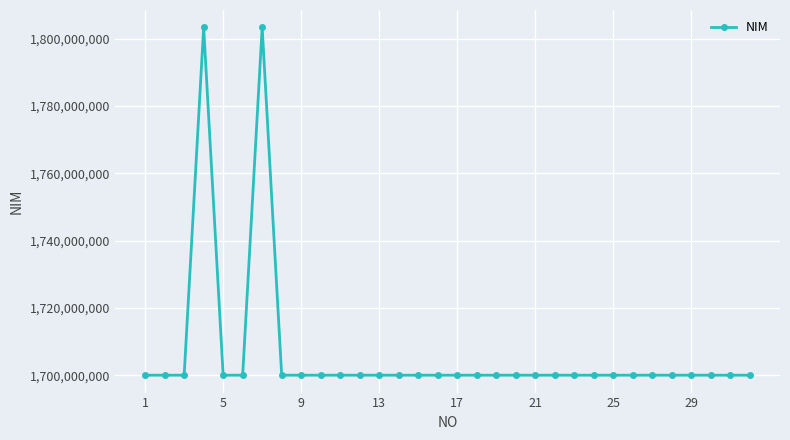

True or false: the data has more than 1 interior local peaks.

True